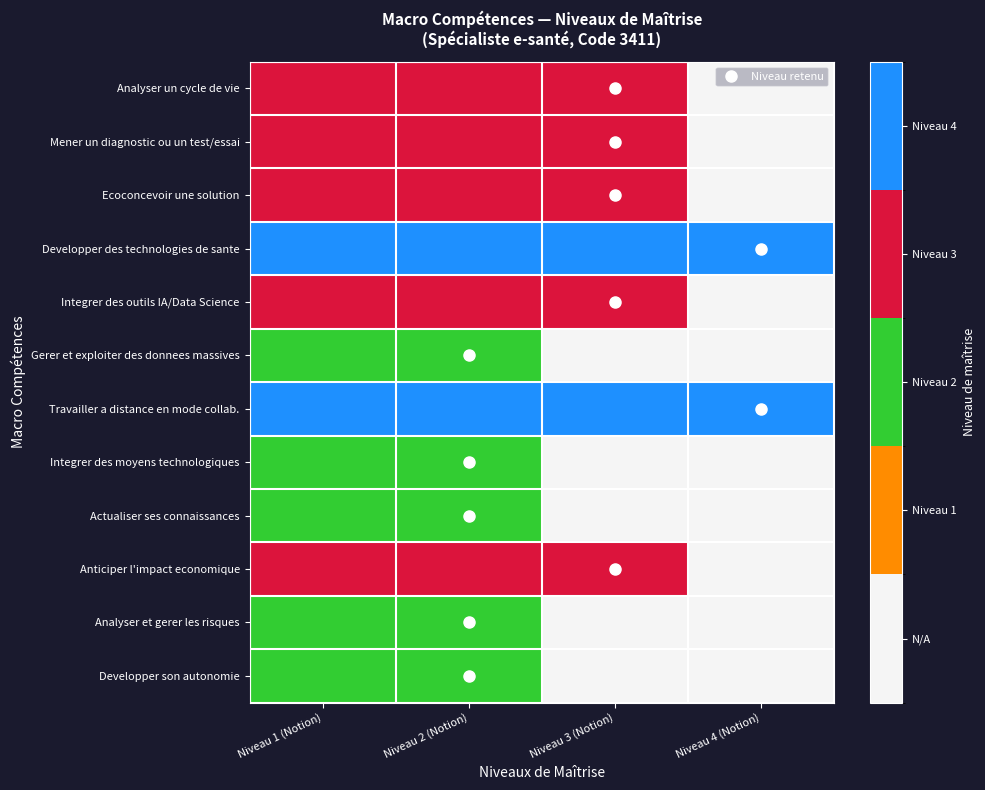

Which series has the largest range (max minus min)?

Analyser un cycle de vie